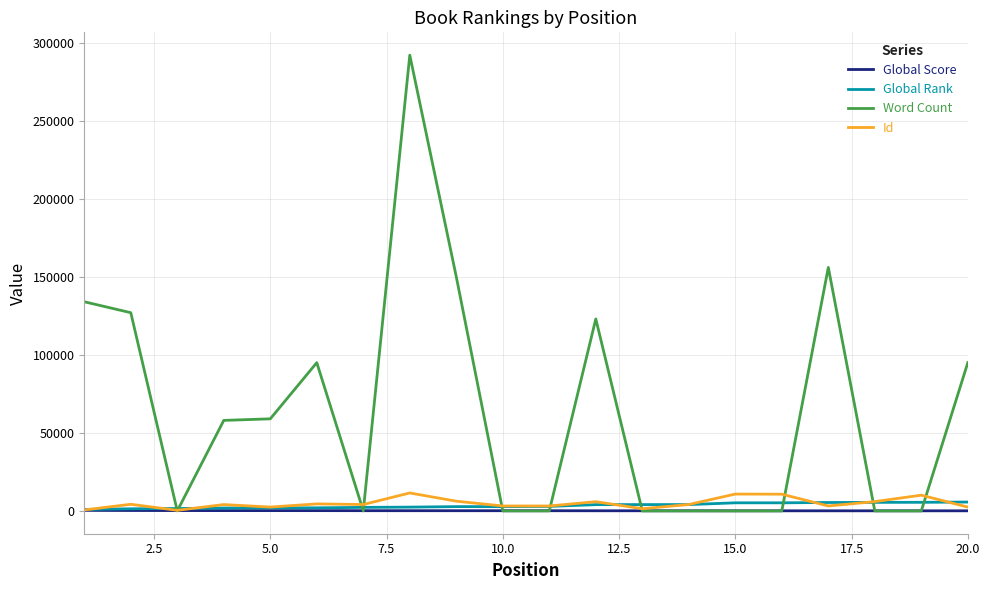

Does the chart have visible grid lines?

Yes